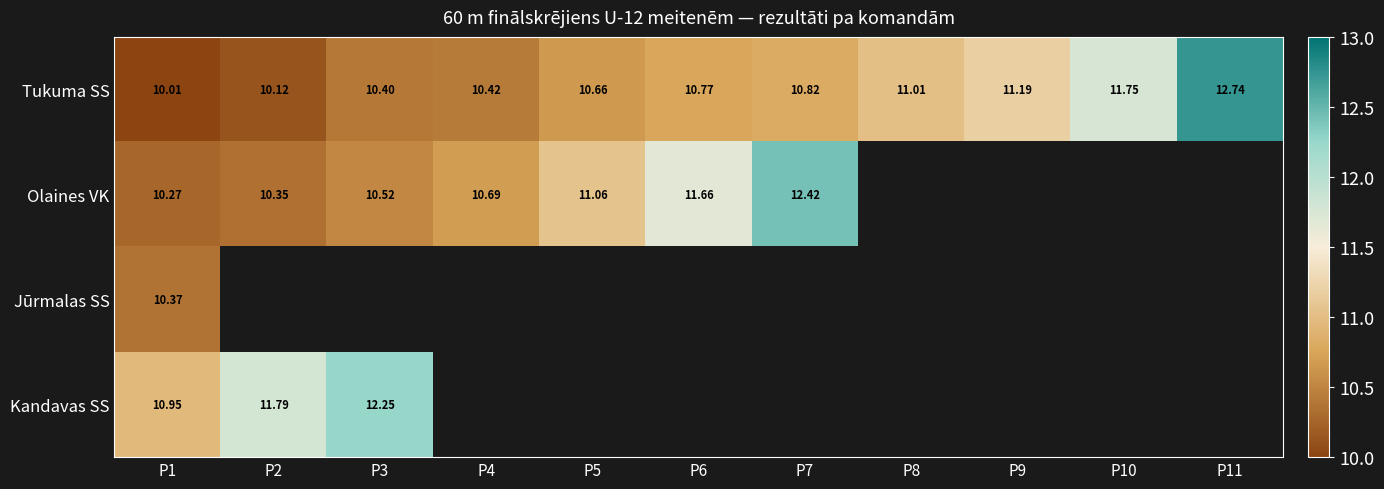

The value of Kandavas SS at P2 is 2.6. True or false?

False